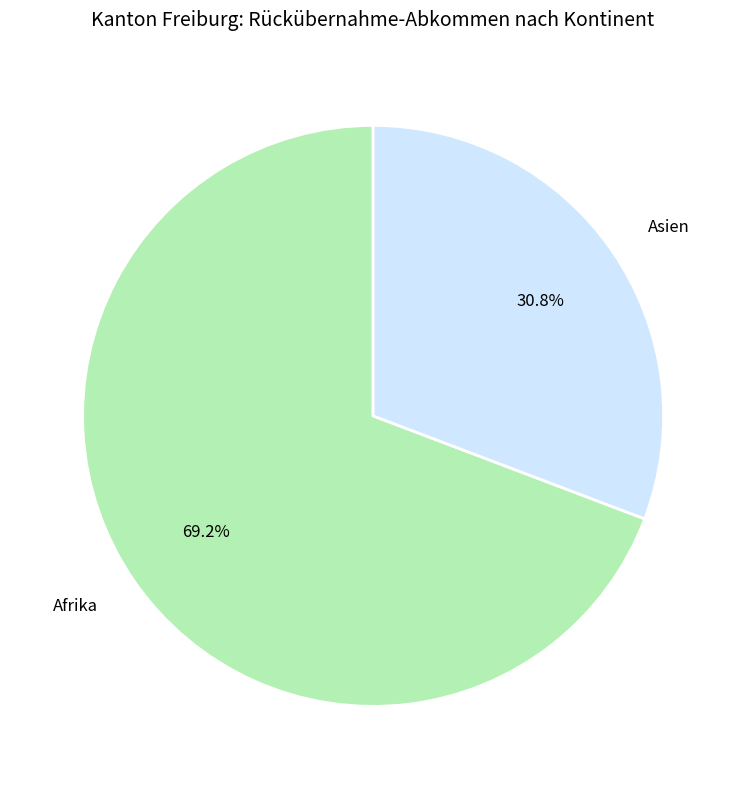

Is there a majority slice in this chart?

Yes